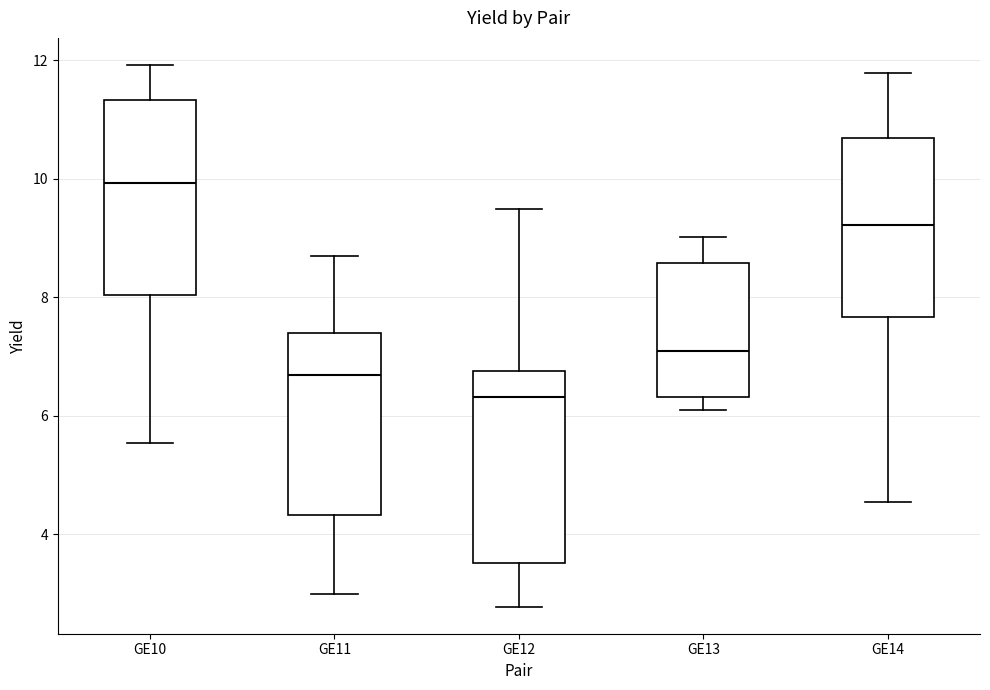

Which box's median line is the highest?

GE10